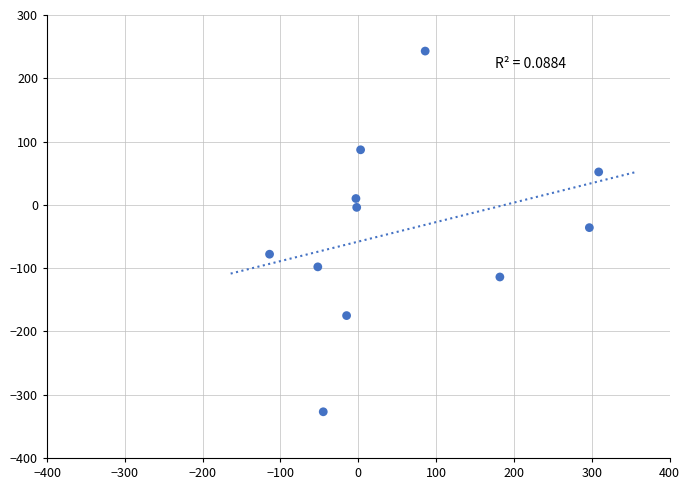

What is the range of Y values (max minus min)?

570